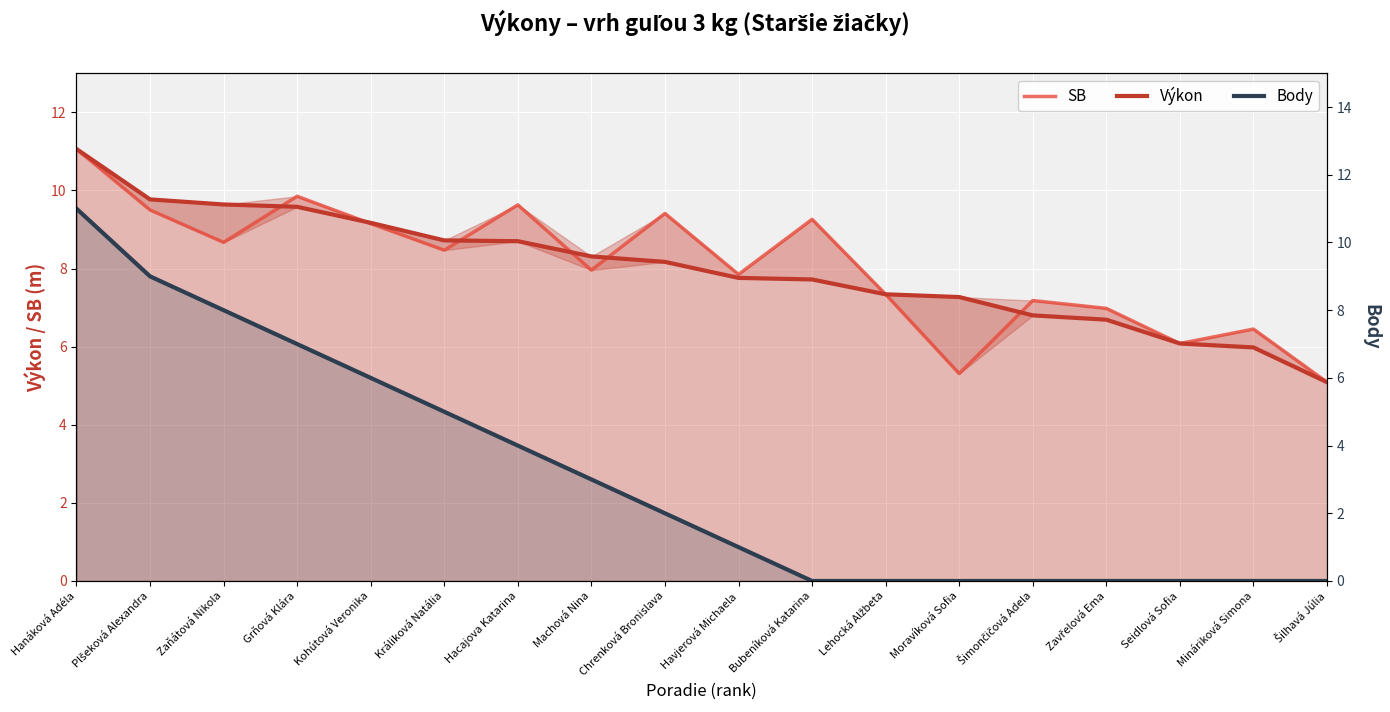

The Body series shows 1.0 at Králiková Natália. True or false?

False